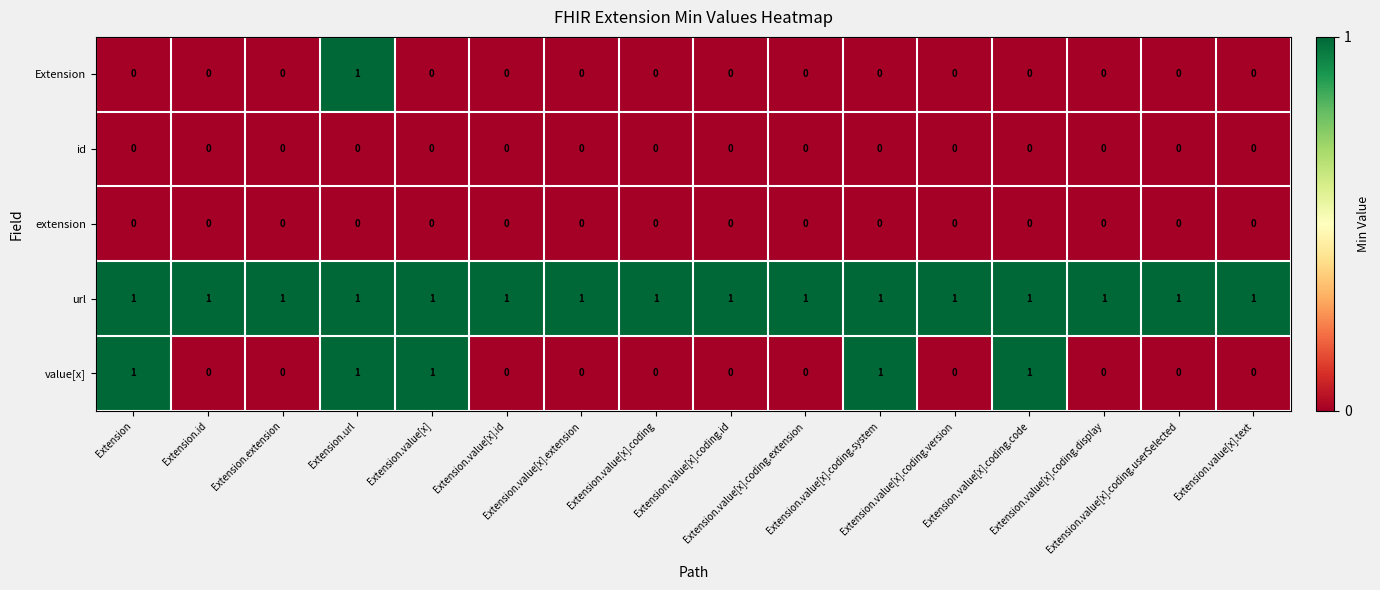

Which series changed the most between Extension.url and Extension.value[x]?

Extension